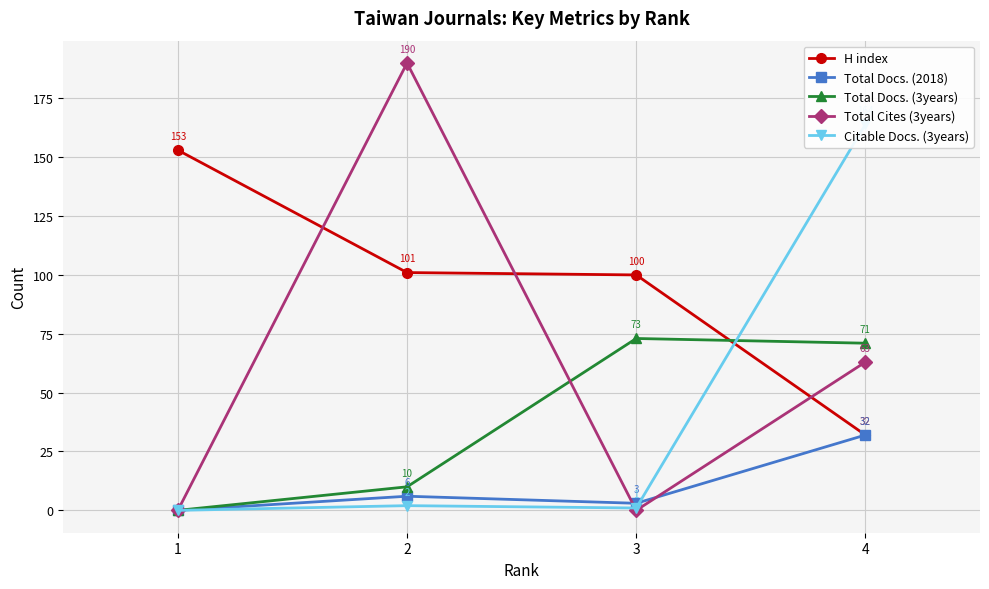

What is the difference between the Total Docs. (2018) values at 2 and 1?

6